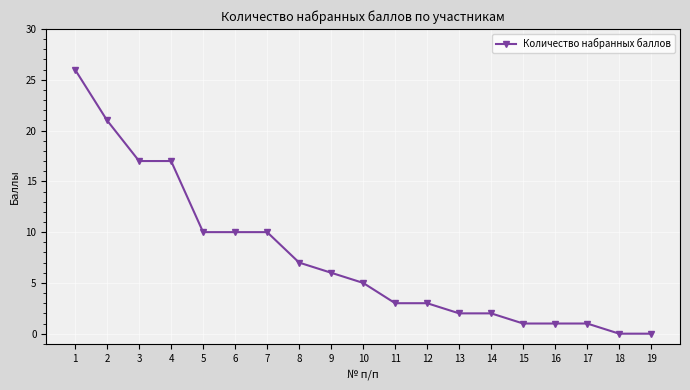

What is the value of the 8th point from the left?

7